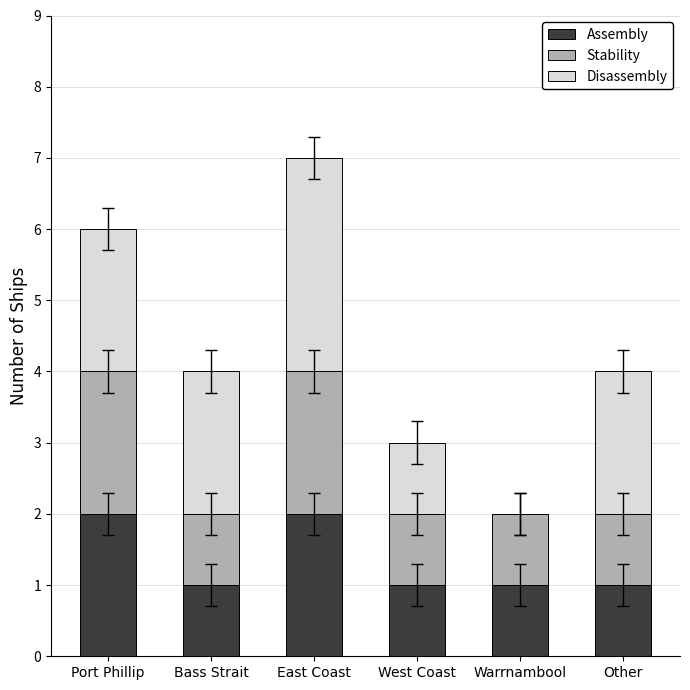

At which category is the sum across all series the highest?

East Coast